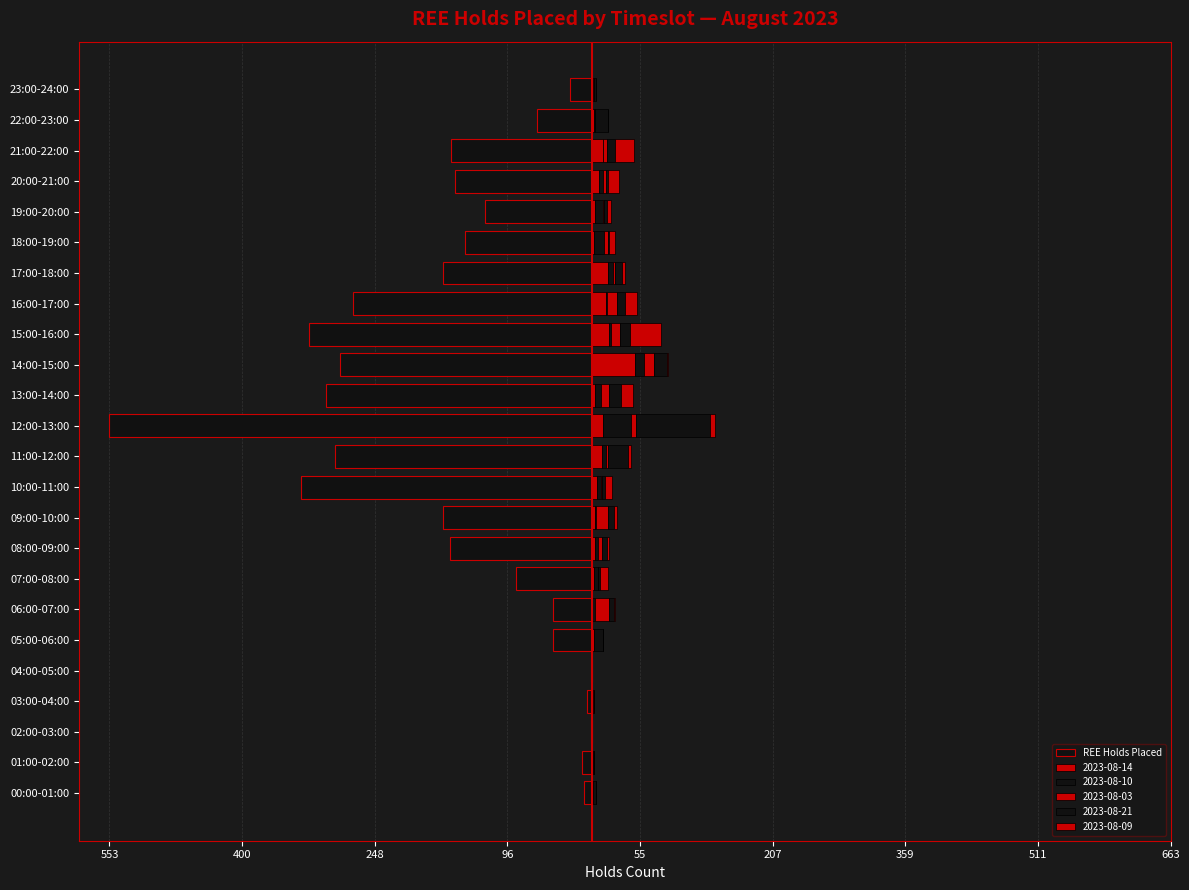

True or false: the data shows -1 at 04:00-05:00.

True